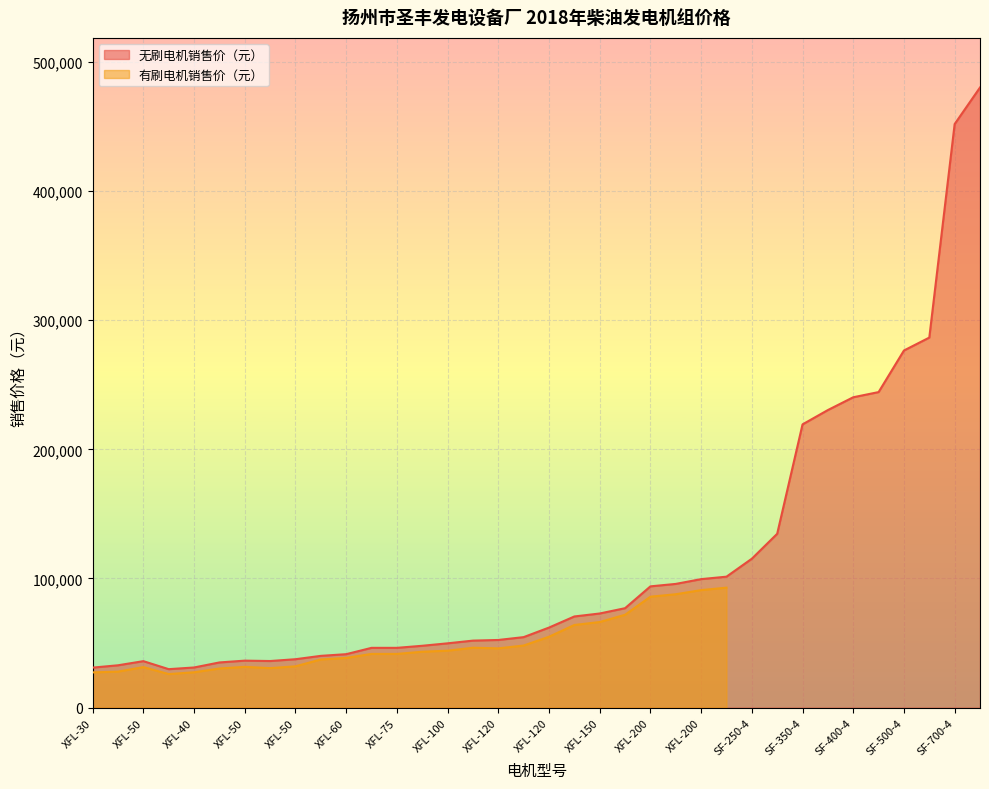

What is the difference between the maximum and minimum values?

450300